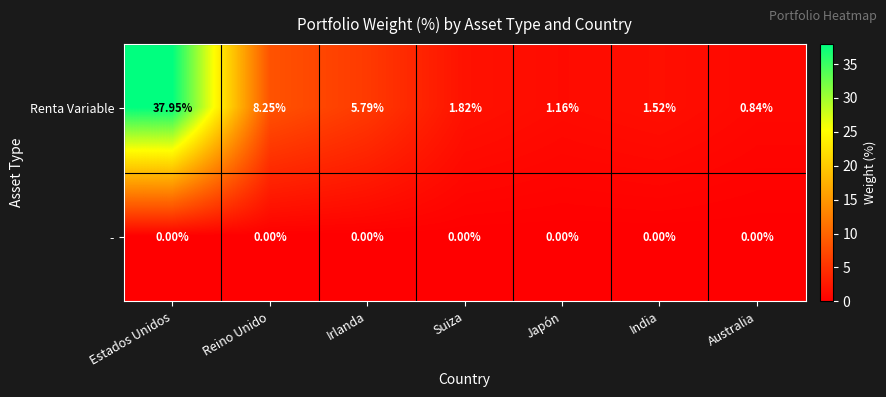

List the series in order of their overall mean, highest first.

Renta Variable, -